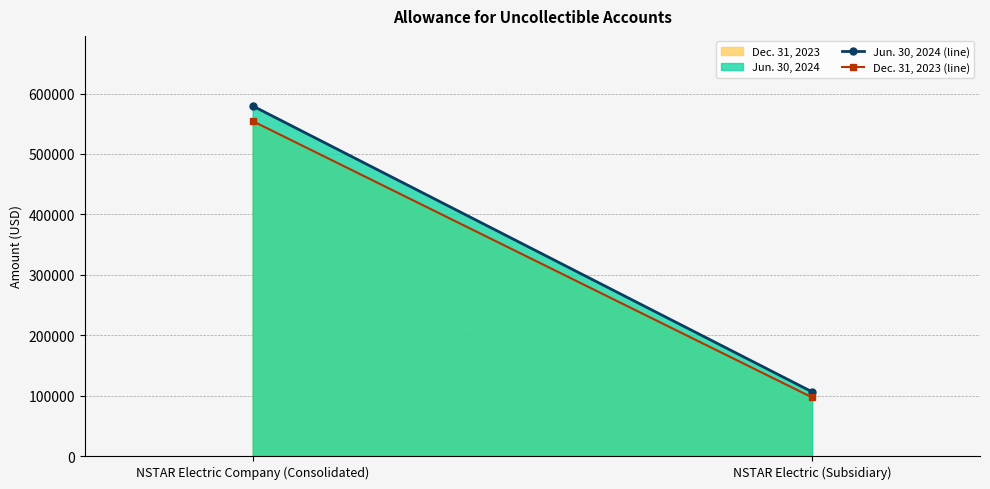

Is it true that Dec. 31, 2023 (line) equals 554455 at NSTAR Electric Company (Consolidated)?

True